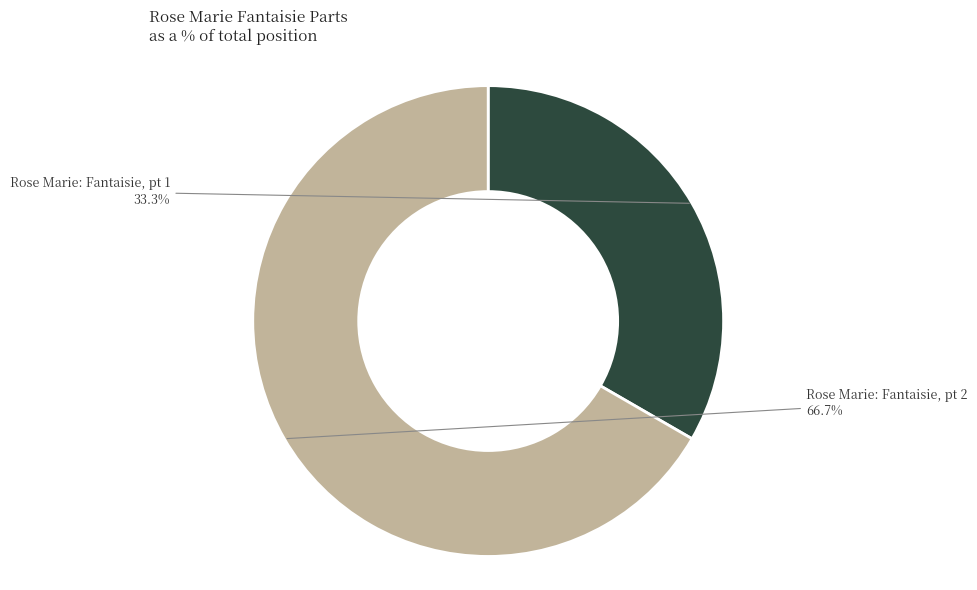

Is it true that Rose Marie: Fantaisie, pt 1 is 45% of the pie?

False